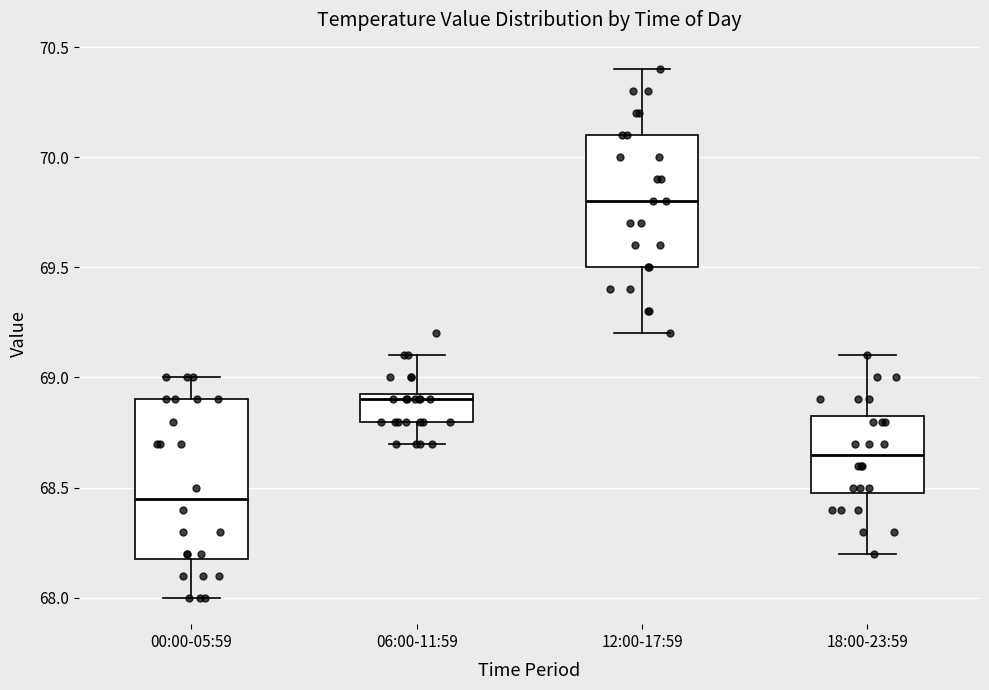

Which box is the tallest, from its lower edge to its upper edge?

00:00-05:59